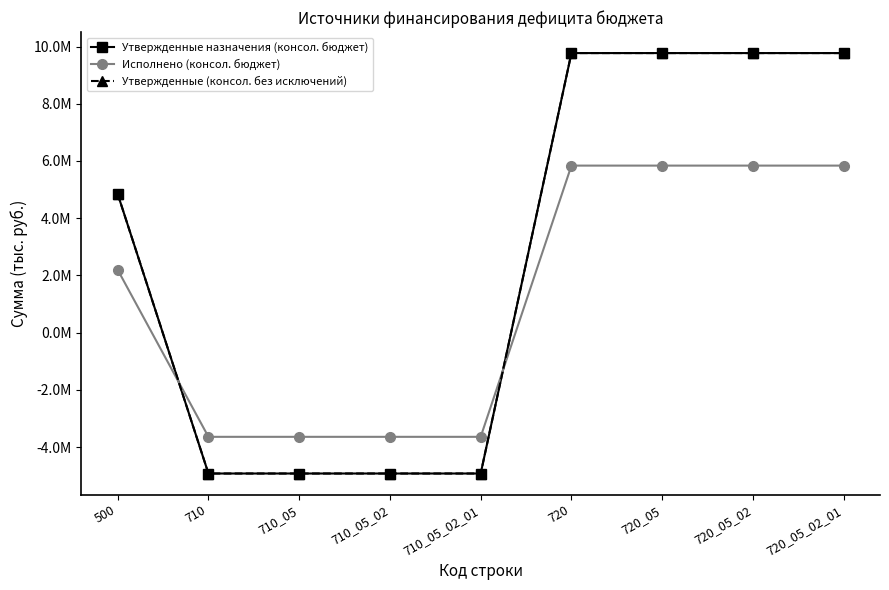

Is this an area chart (filled region under the line)?

No